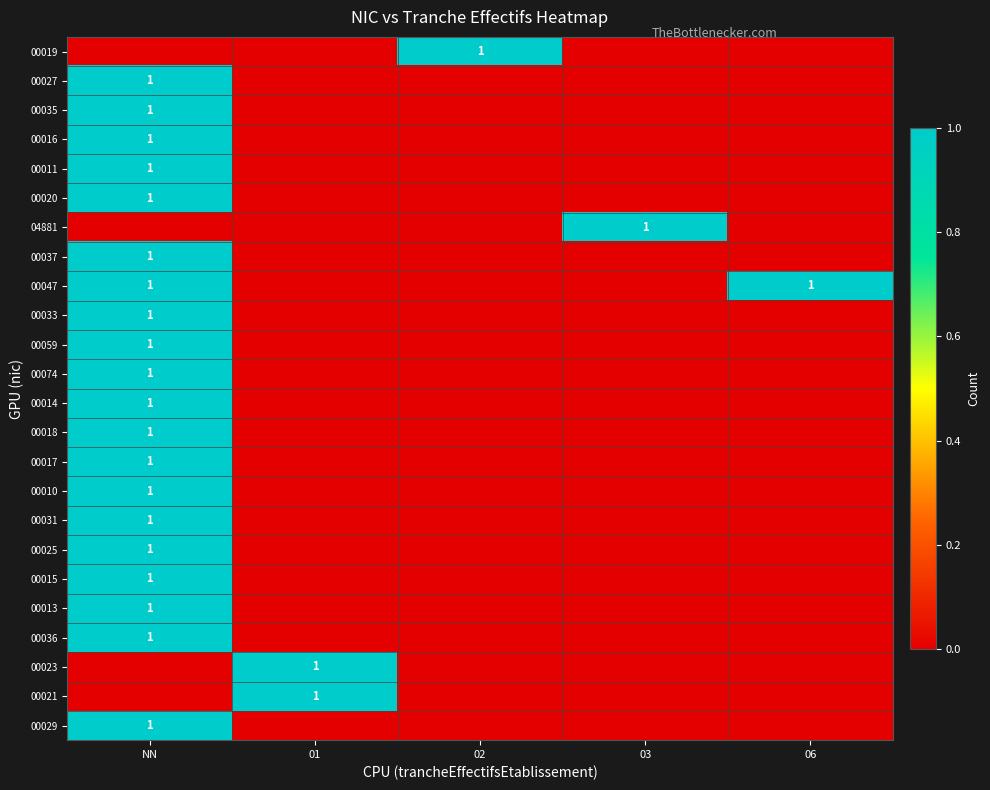

Is it true that 00074 equals 0 at 01?

True